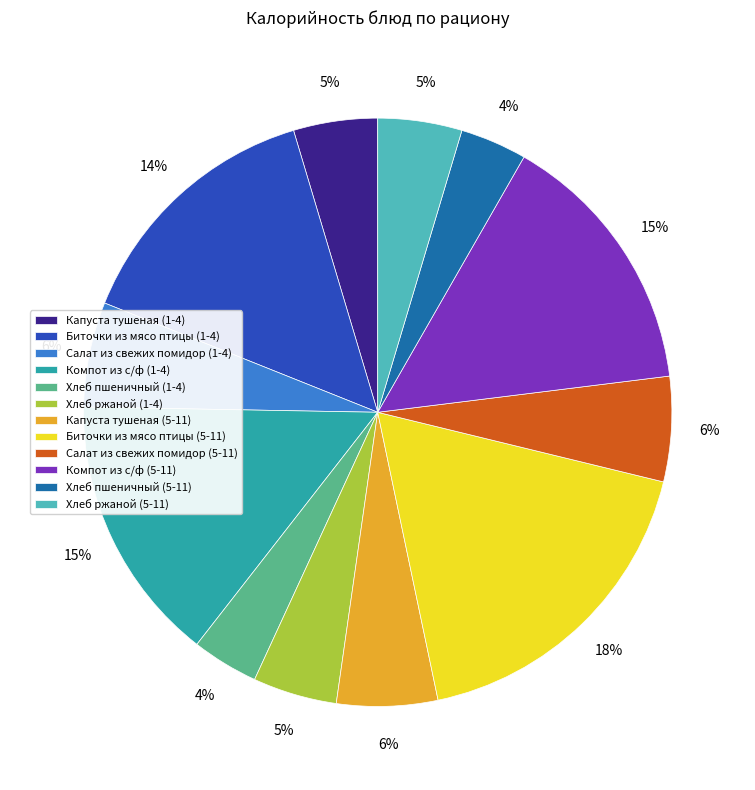

Which slice is the largest?

Биточки из мясо птицы (5-11)